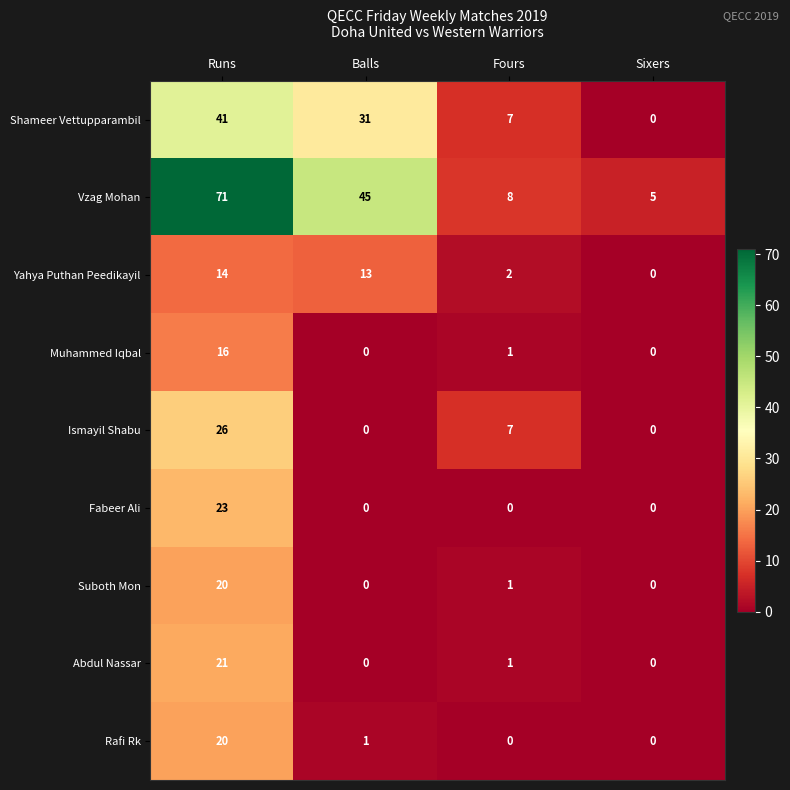

At which label is Suboth Mon closest to 10?

Fours